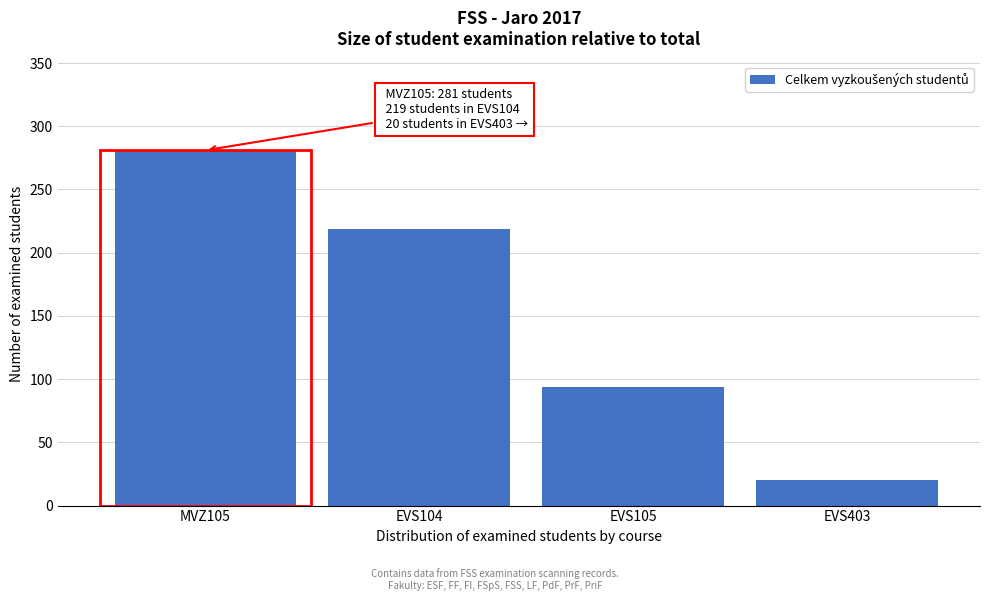

Reading left to right, what are all the values shown in this chart?

MVZ105=281	EVS104=219	EVS105=94	EVS403=20